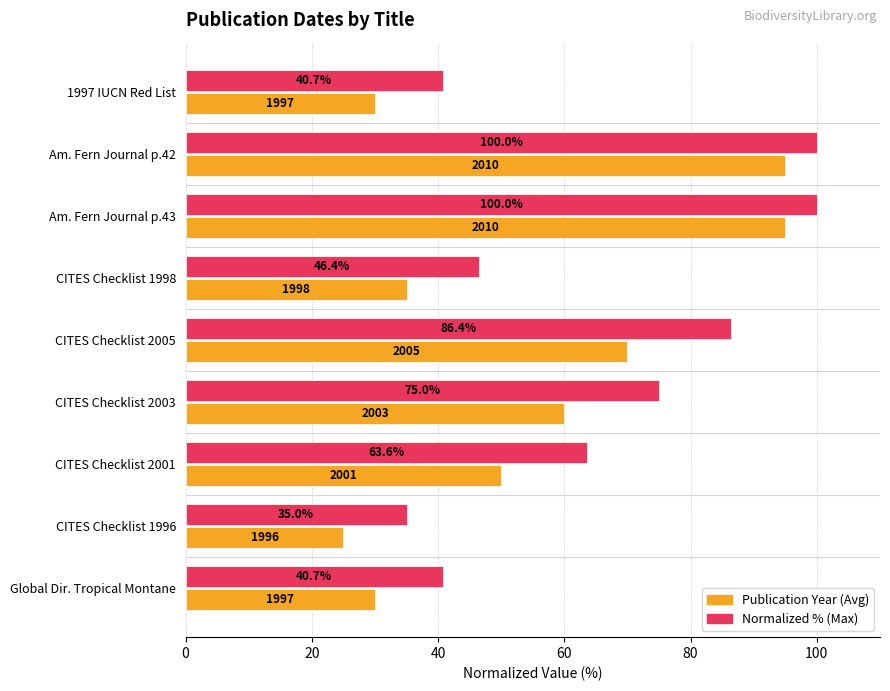

What is the greatest value displayed?

100.0